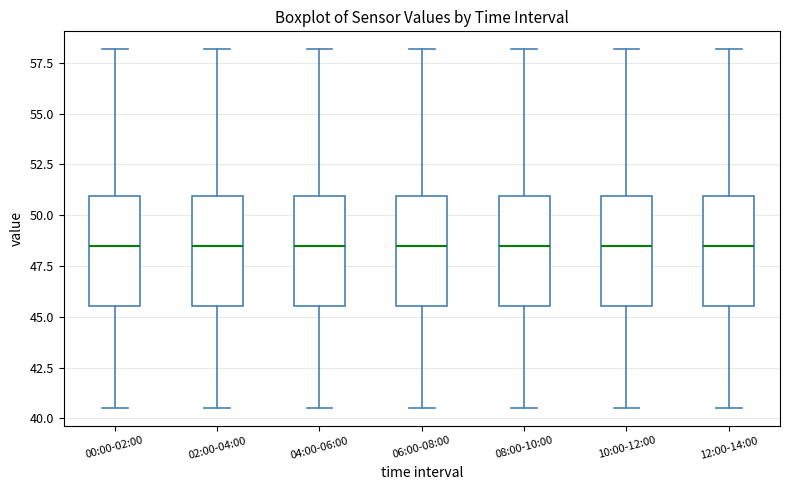

Reading left to right, read every box against the y-axis: the position of its median line, the range the box covers, and the ends of its whiskers. The values are not printed on the chart, so give them approximately, as read against the axis.

00:00-02:00: median 48.5, box 45.5 to 51.0, whiskers 40.5 to 58.0
02:00-04:00: median 48.5, box 45.5 to 51.0, whiskers 40.5 to 58.0
04:00-06:00: median 48.5, box 45.5 to 51.0, whiskers 40.5 to 58.0
06:00-08:00: median 48.5, box 45.5 to 51.0, whiskers 40.5 to 58.0
08:00-10:00: median 48.5, box 45.5 to 51.0, whiskers 40.5 to 58.0
10:00-12:00: median 48.5, box 45.5 to 51.0, whiskers 40.5 to 58.0
12:00-14:00: median 48.5, box 45.5 to 51.0, whiskers 40.5 to 58.0